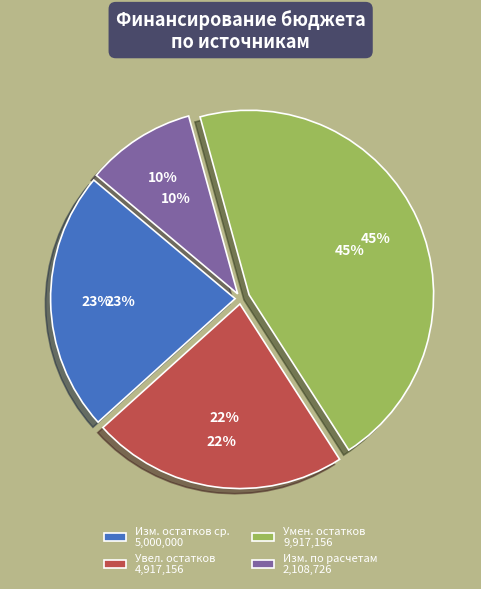

Count the number of slices in the pie.

4